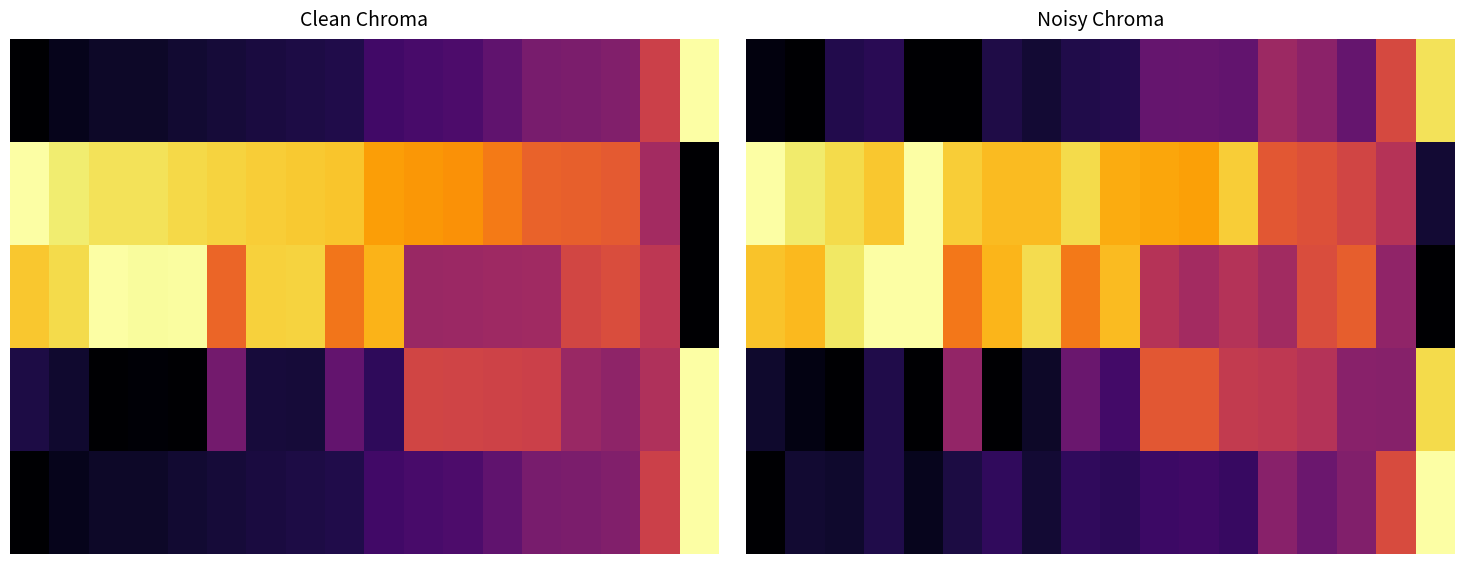

At how many categories does at least one series exceed 0?

18